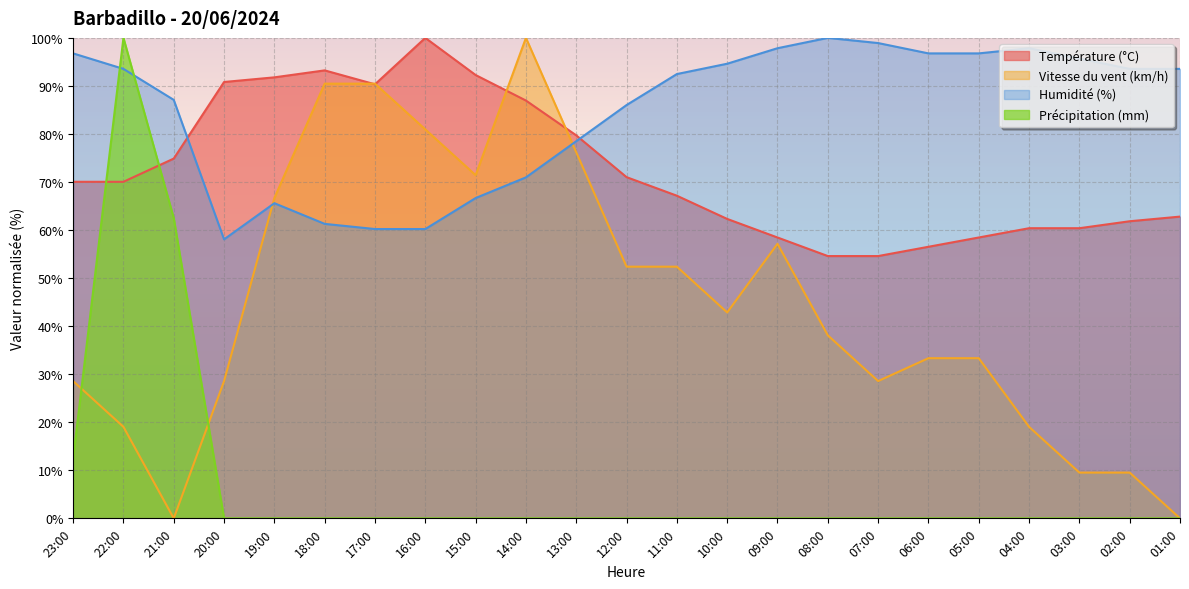

What is the label of the 11th point from the left?

13:00